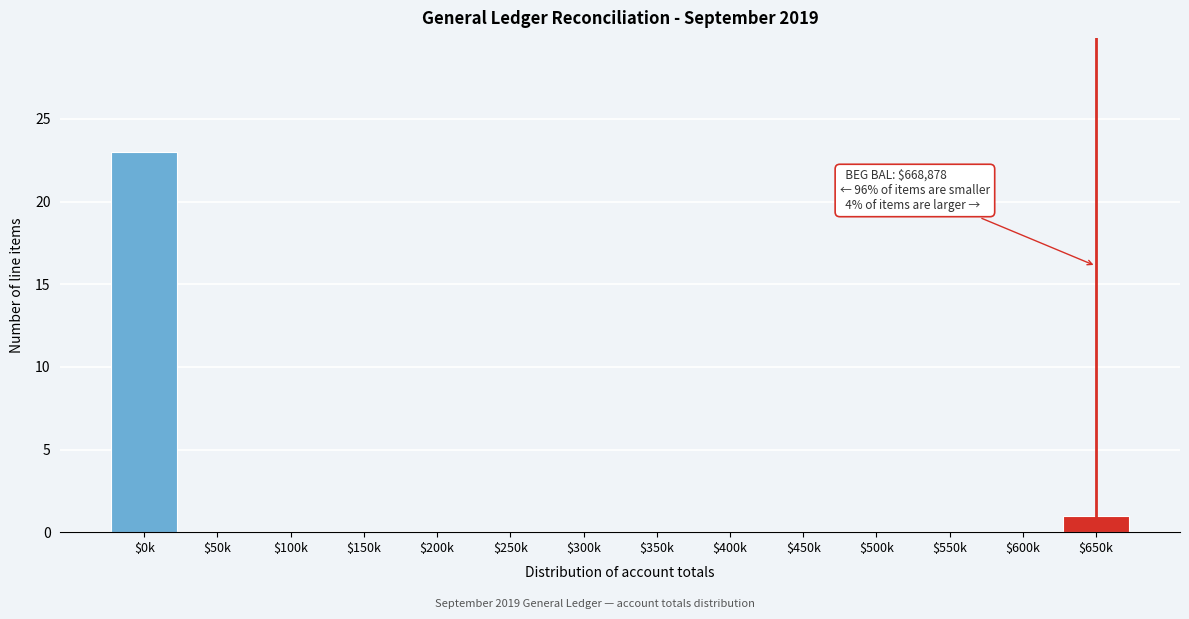

Where is the data nearest to the value 11?

$650k